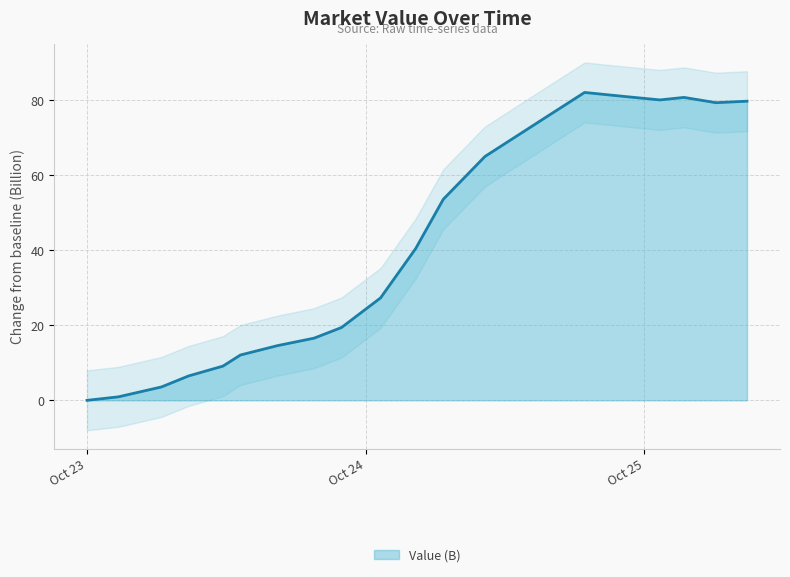

The chart shows a value of 42.1 at 2023-10-25 08:49:43. True or false?

False